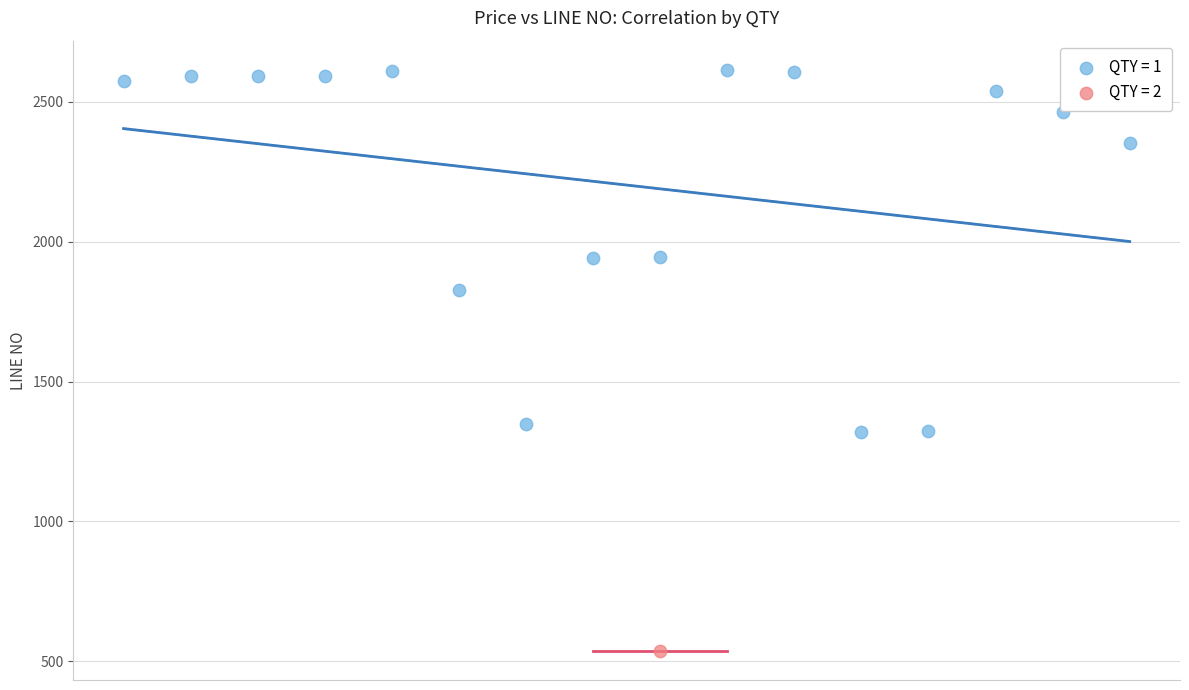

What are all the series names shown in the legend?

QTY = 1, QTY = 2